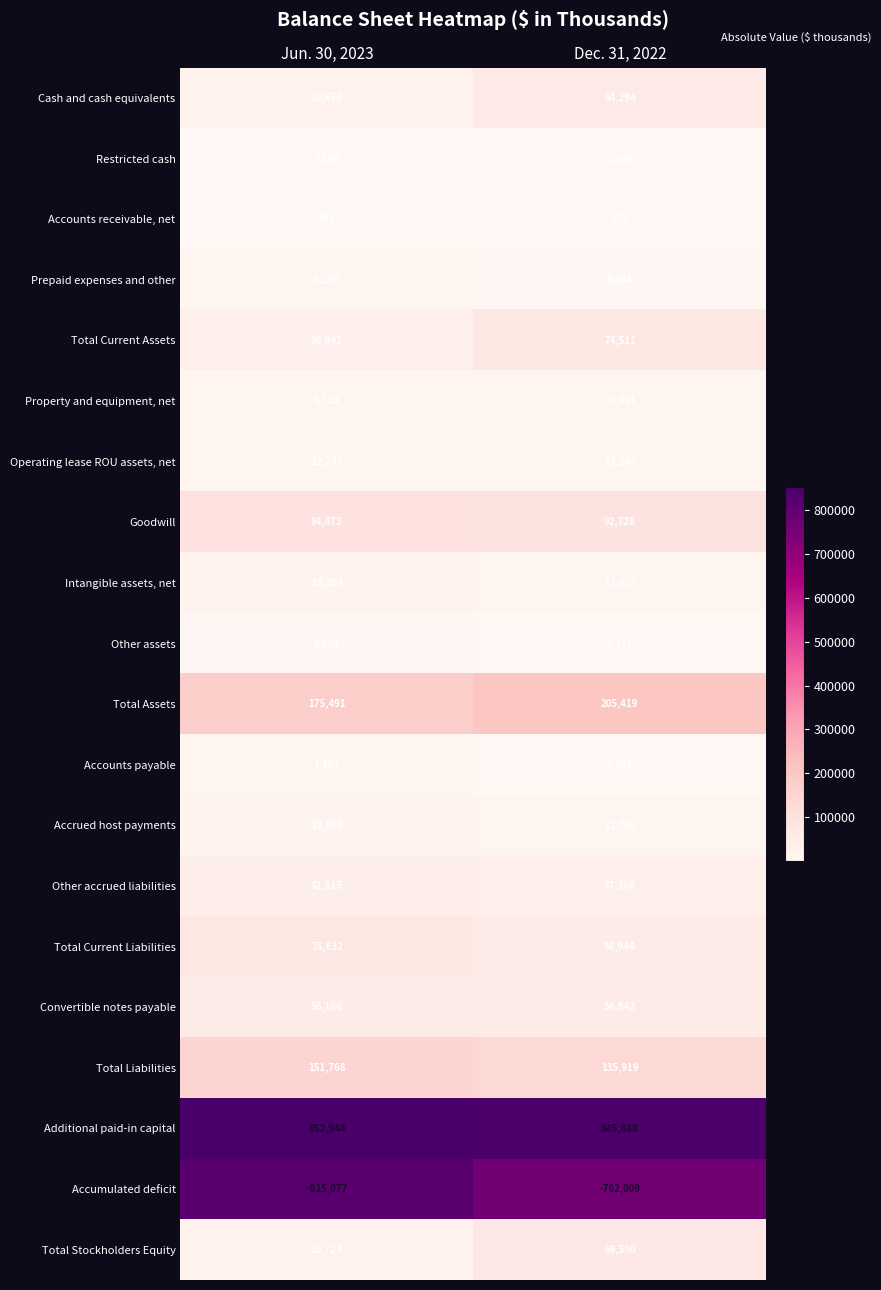

True or false: Prepaid expenses and other has a value of 8296 at Jun. 30, 2023.

True